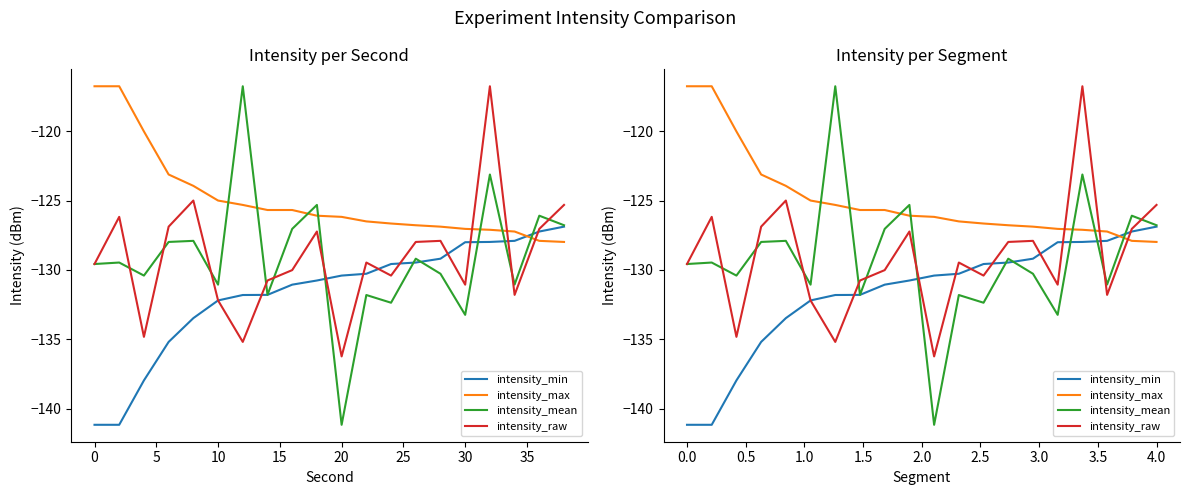

How many times do intensity_min and intensity_raw cross each other?

9